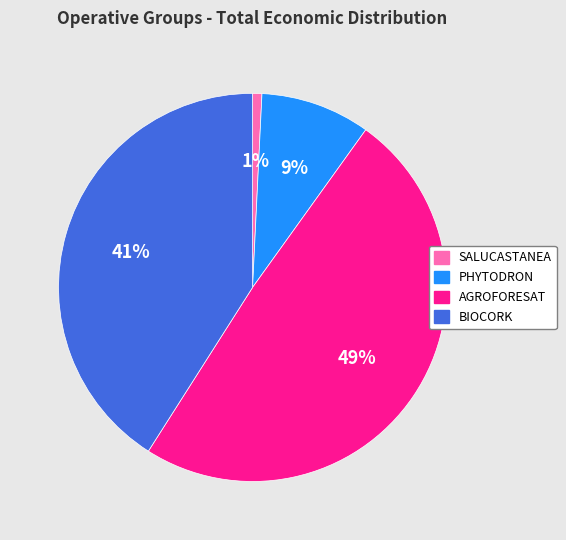

Is it true that SALUCASTANEA is 11% of the pie?

False